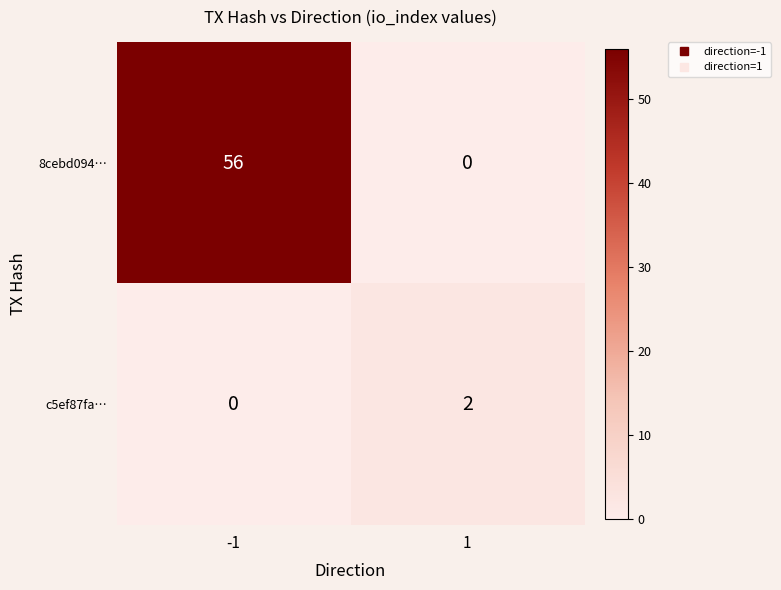

At -1, list the series in order from smallest to largest.

c5ef87fa…, 8cebd094…